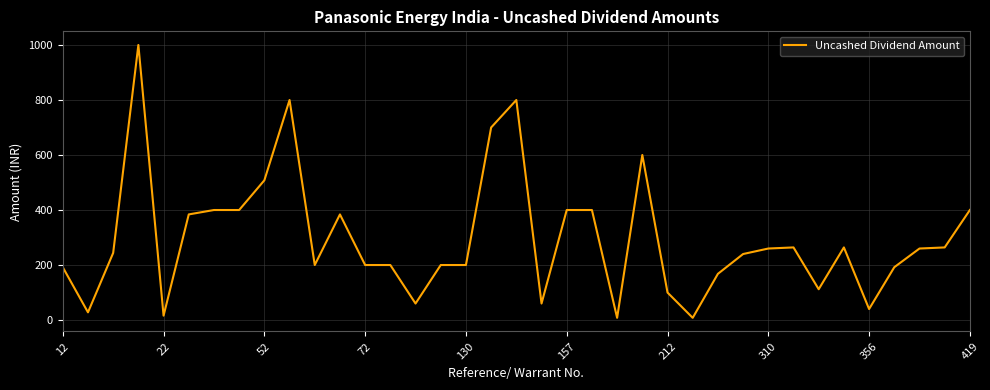

What is the greatest value displayed?

1000